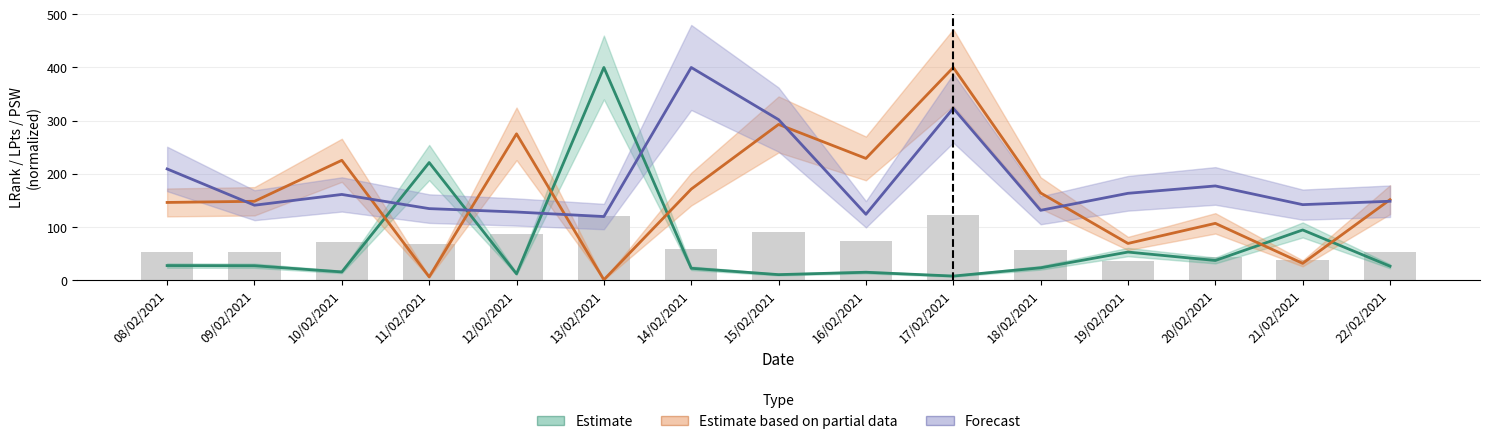

What are all the series names shown in the legend?

Estimate, Estimate based on partial data, Forecast